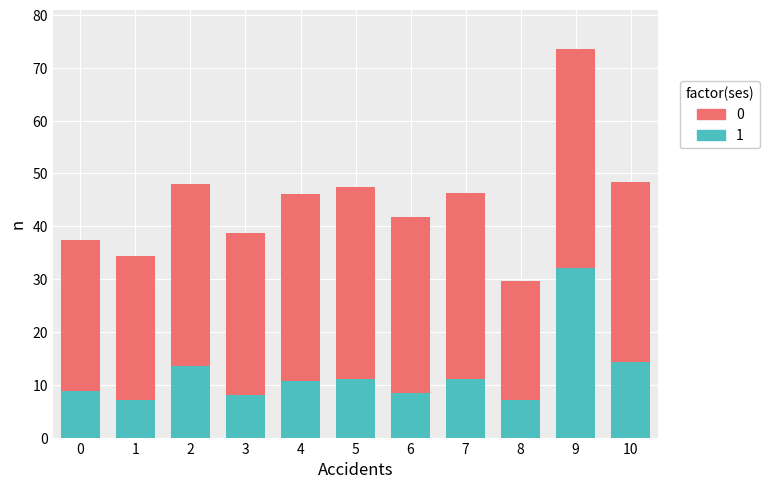

At which category is the sum across all series the highest?

9